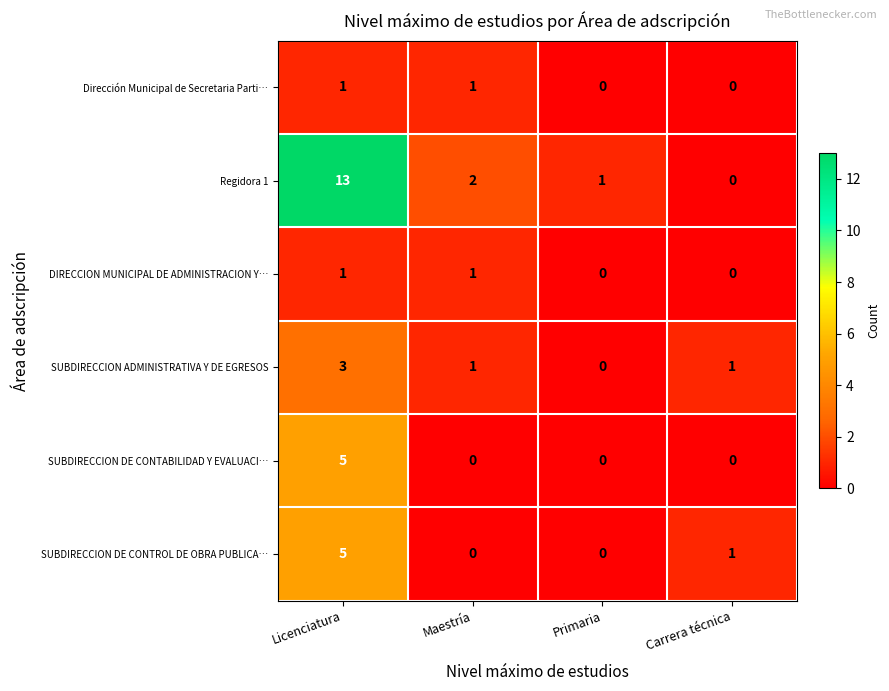

What is the difference between the highest and lowest values at Carrera técnica?

1